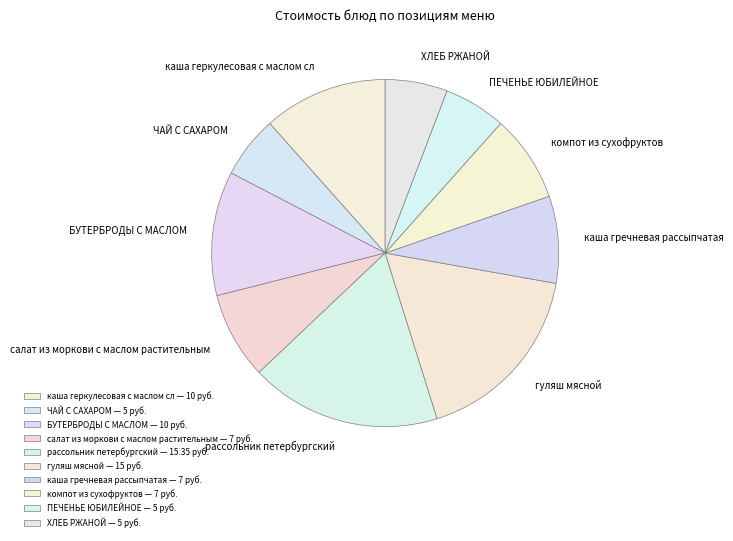

Which slice is the smallest?

ЧАЙ С САХАРОМ